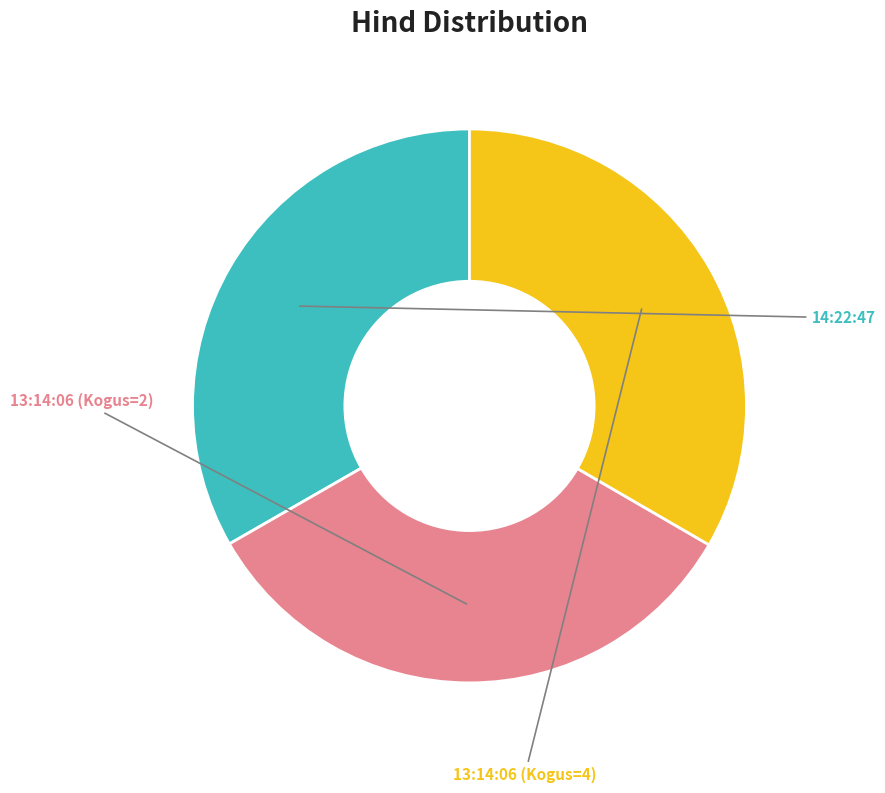

Is there any slice that represents more than half of the pie?

No